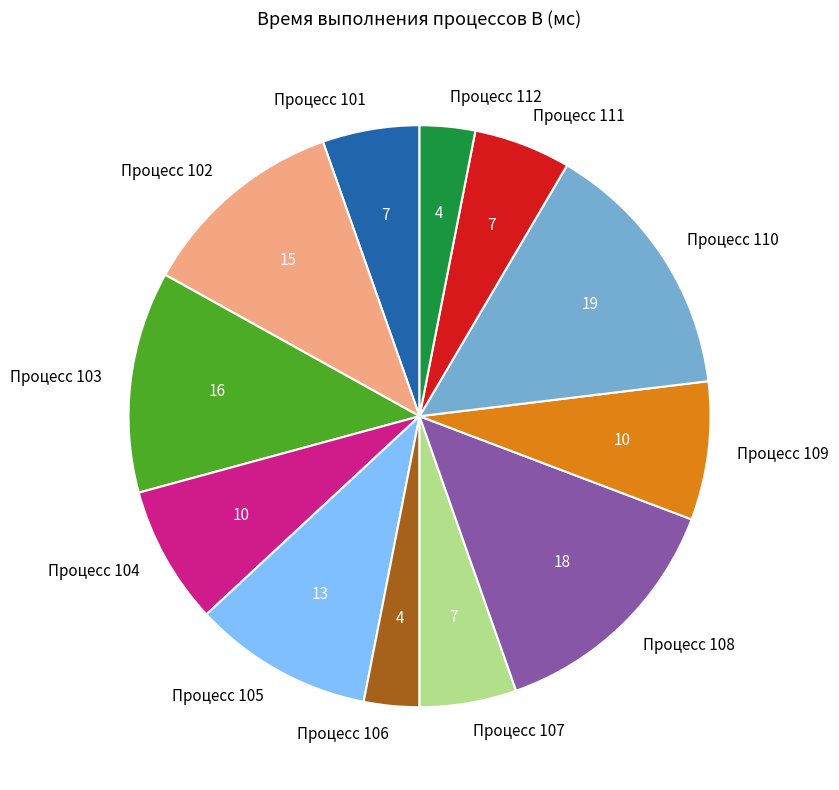

Is the sum of Процесс 106 and Процесс 104 greater than half?

No